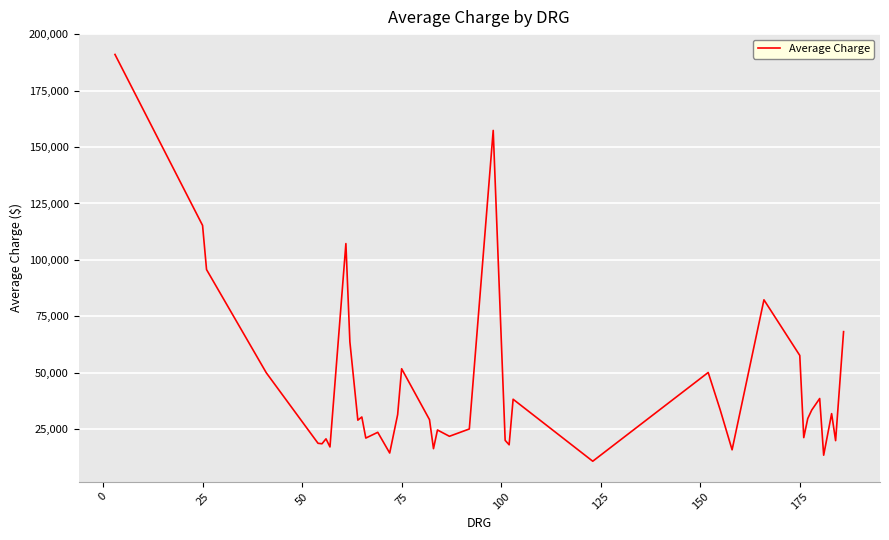

What is the greatest value displayed?

191008.8